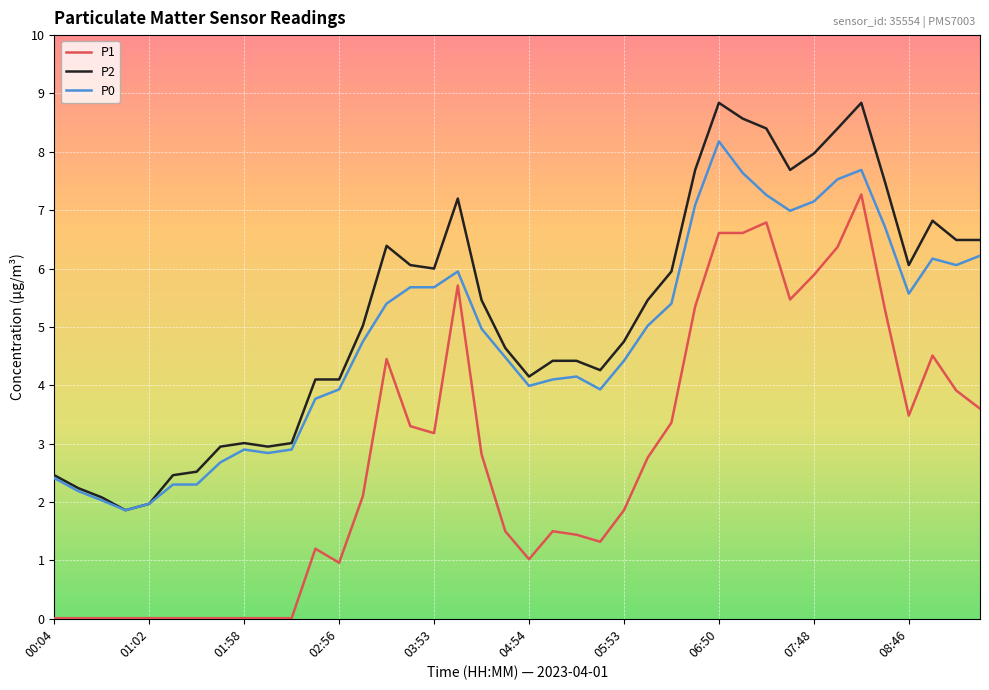

Does the chart have visible grid lines?

Yes